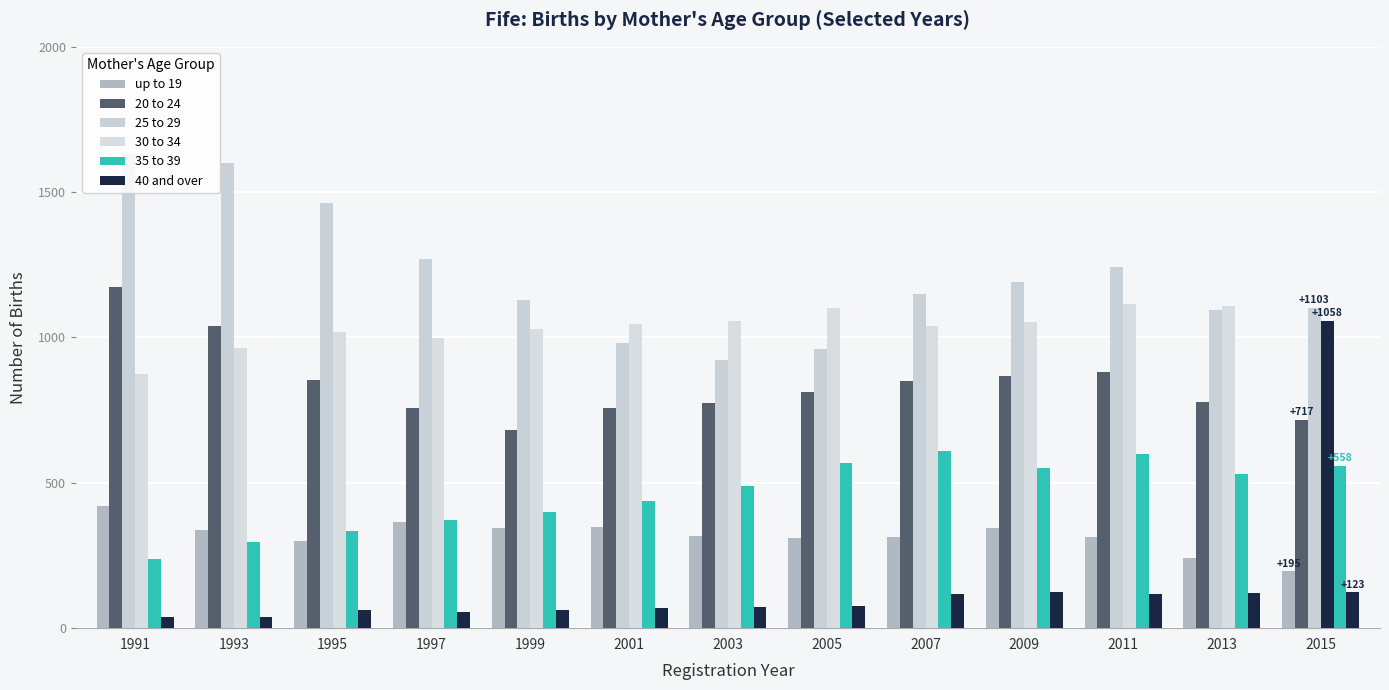

At which label does 20 to 24 first exceed 812?

1991